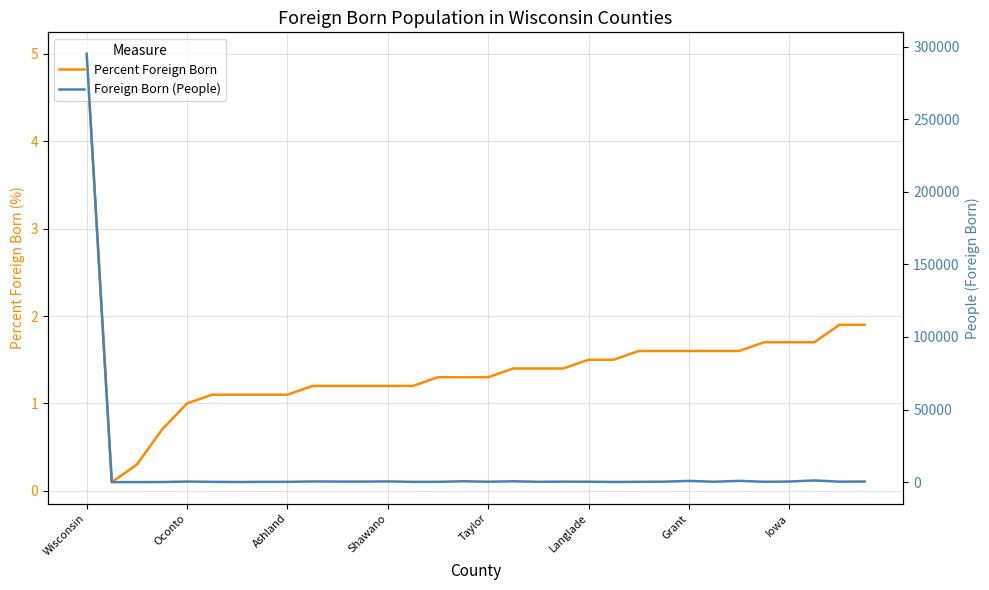

True or false: Percent Foreign Born has a value of 0.4 at Langlade.

False